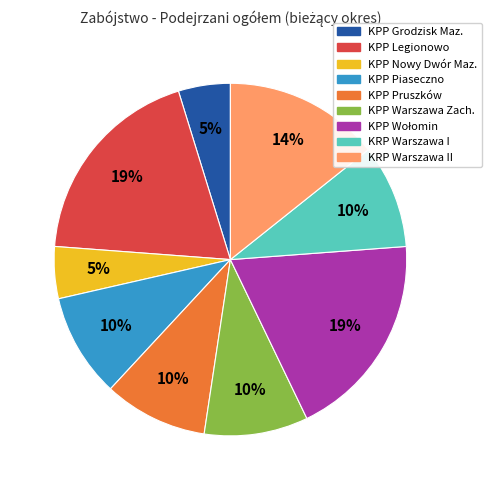

Is there a majority slice in this chart?

No